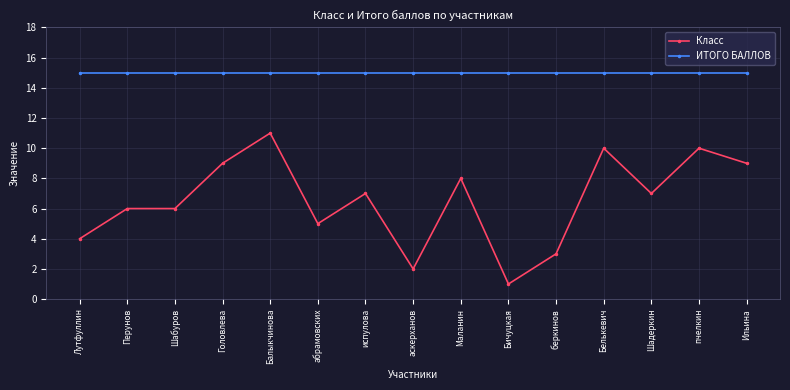

Reading left to right, transcribe all the data shown in this chart.

Класс: 4	6	6	9	11	5	7	2	8	1	3	10	7	10	9
ИТОГО БАЛЛОВ: 15	15	15	15	15	15	15	15	15	15	15	15	15	15	15